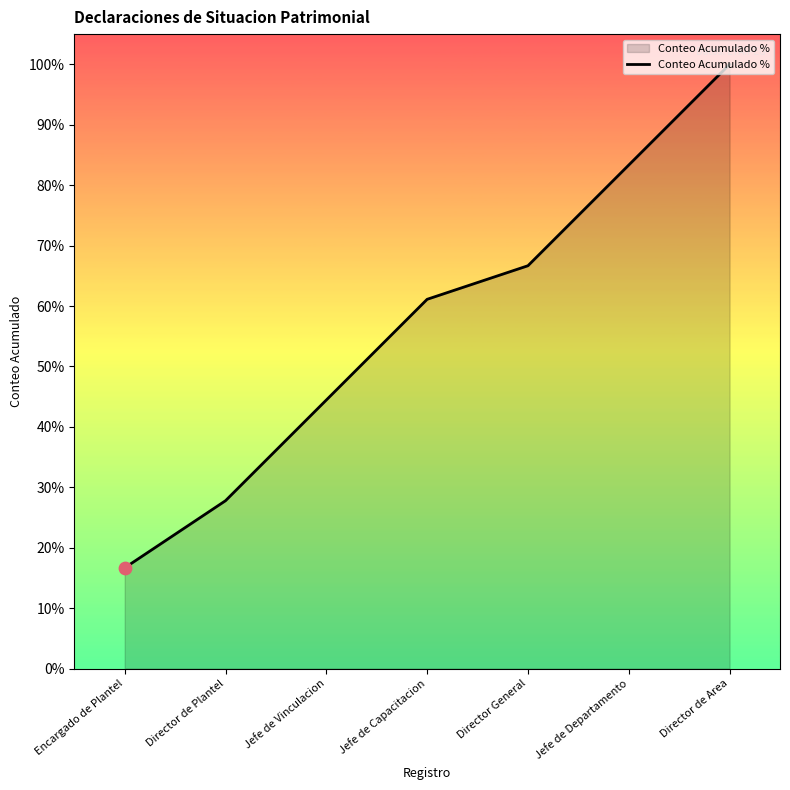

Between Director de Plantel and Jefe de Vinculacion, which is larger?

Jefe de Vinculacion